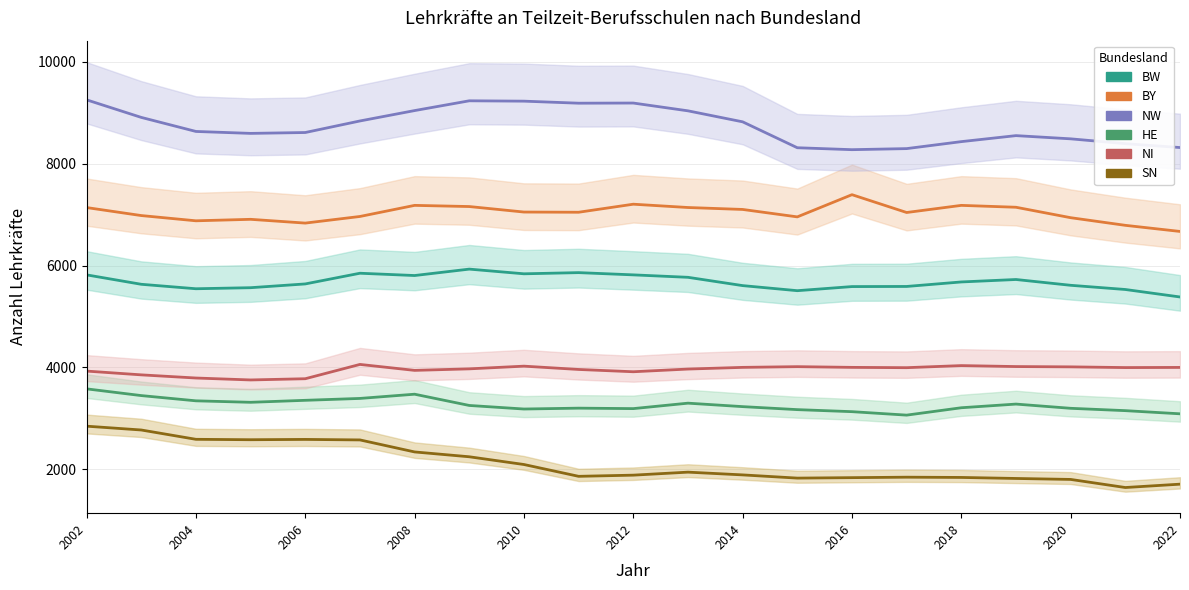

Which series has the largest range (max minus min)?

SN